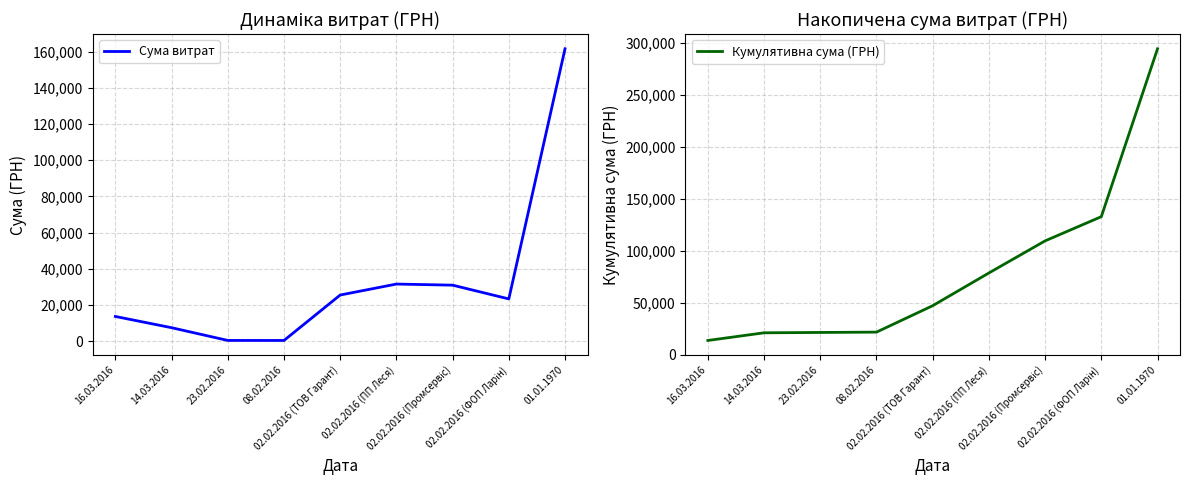

At 08.02.2016, list the series in order from largest to smallest.

Кумулятивна сума (ГРН), Сума витрат